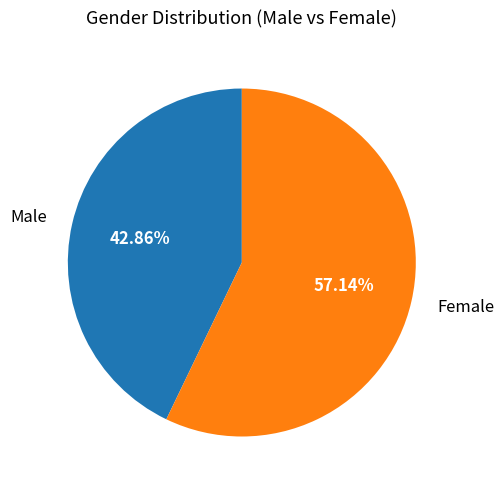

Which has a higher value, Female or Male?

Female